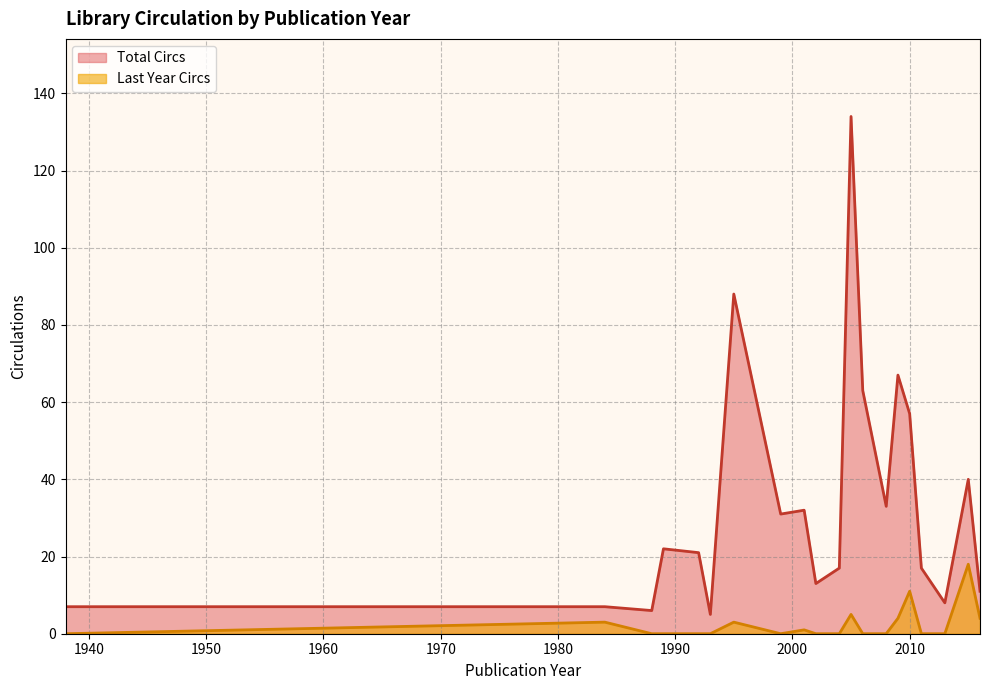

Which series has the largest total across all categories?

Total Circs